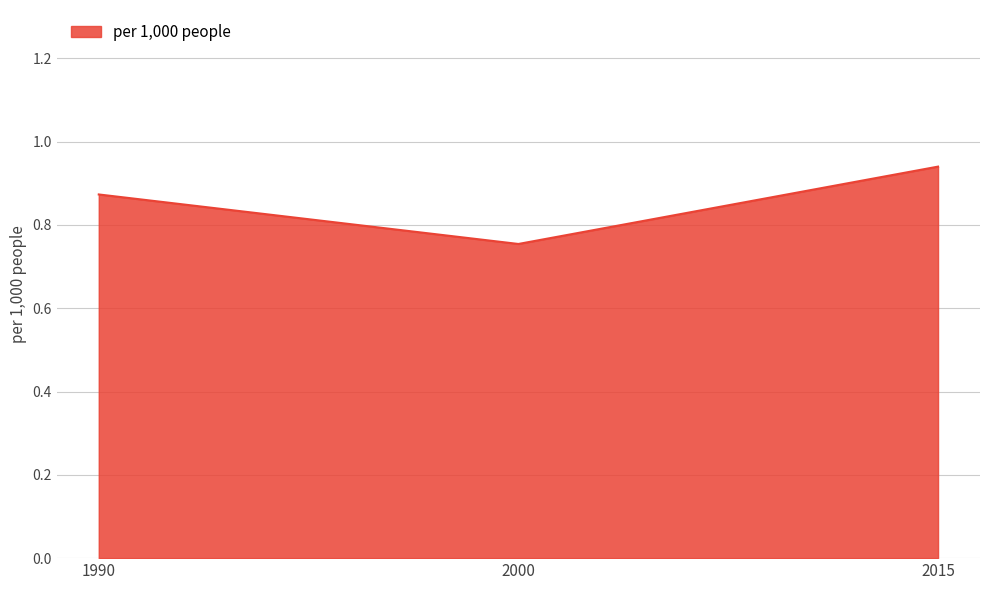

Is it true that the value at 2000 is 0.3?

False